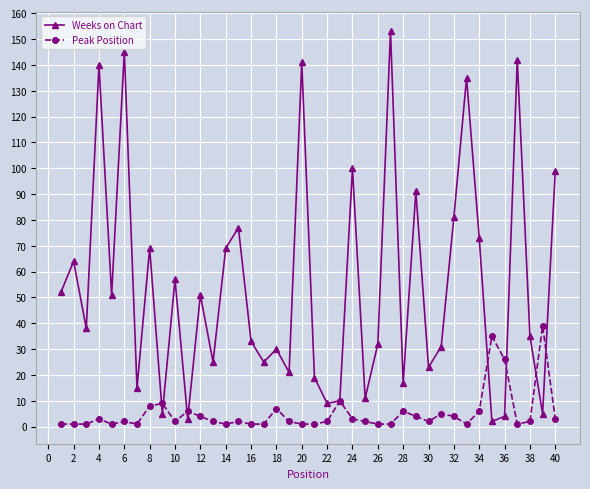

How many lines are shown in the chart?

2